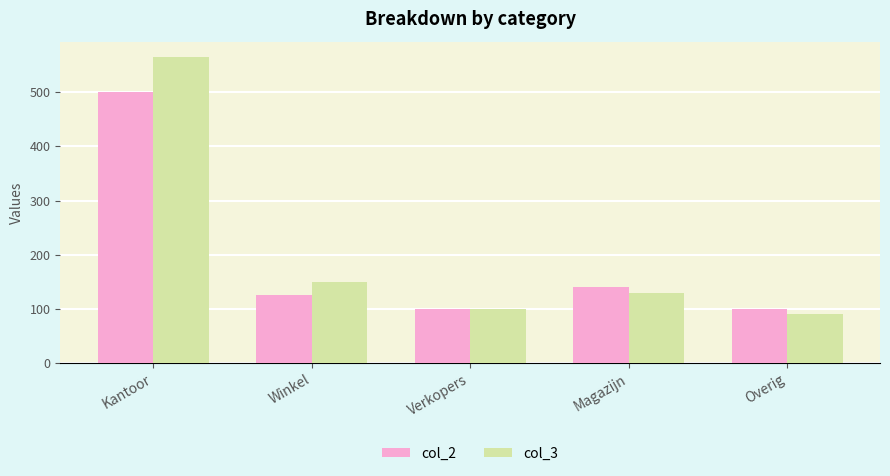

What is the difference between the col_2 values at Magazijn and Overig?

40